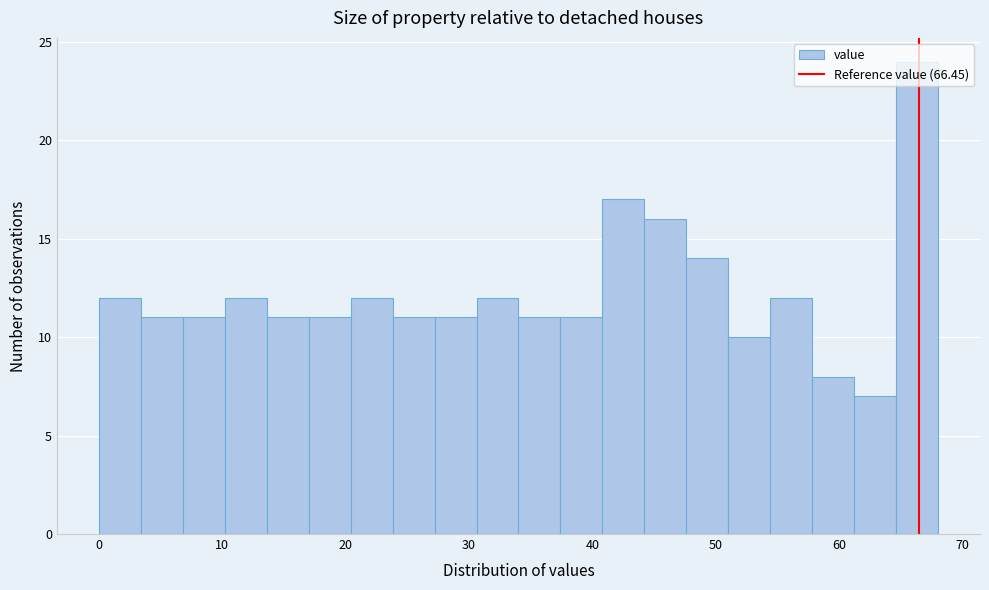

Read against the x-axis, roughly where is the centre of the tallest bar?

66